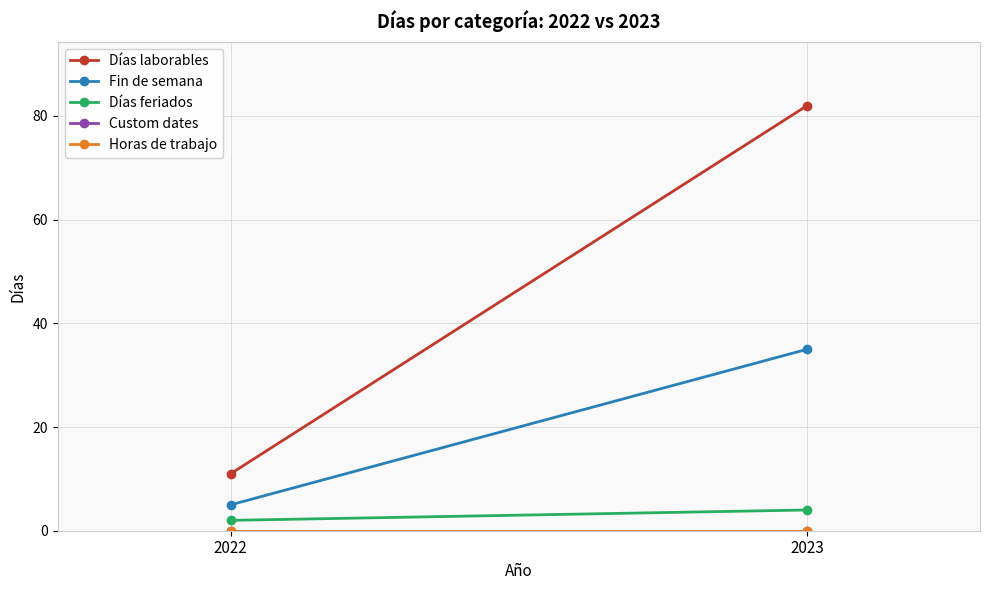

At which label does Fin de semana reach its minimum?

2022